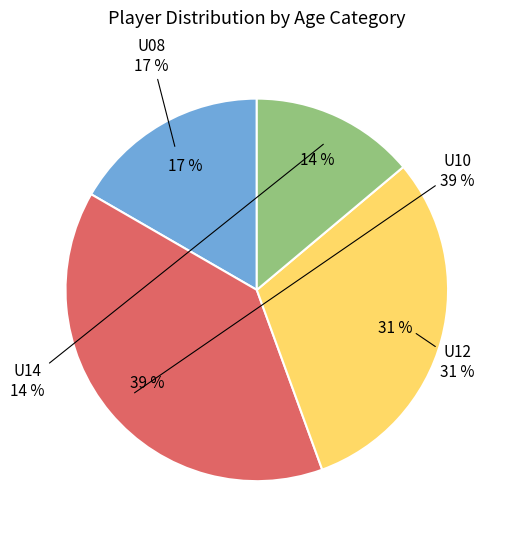

Is it true that U08 is 1% of the pie?

False